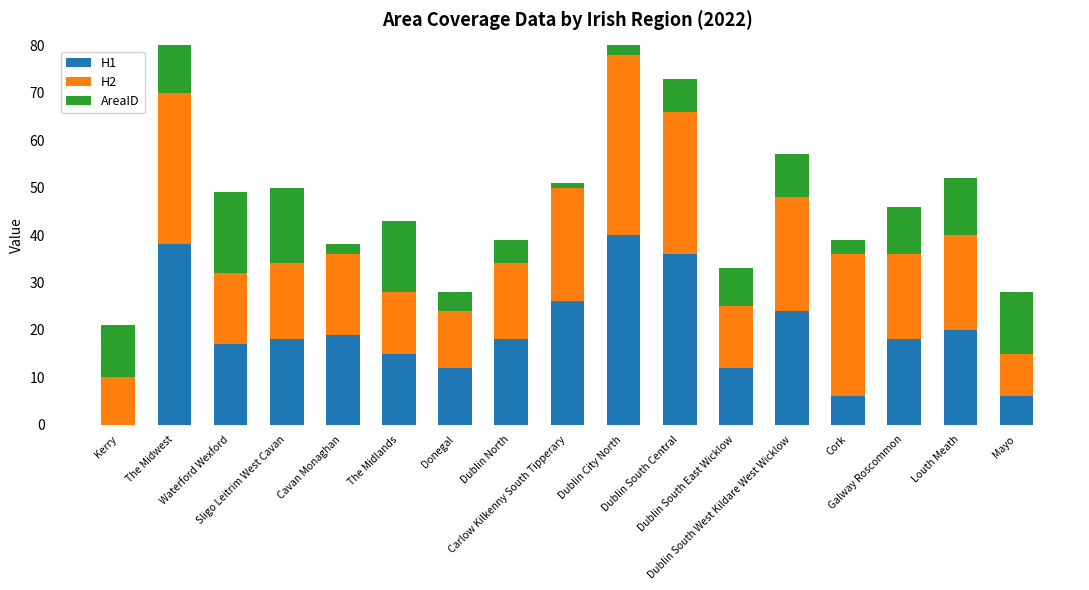

At which category is the sum across all series the highest?

The Midwest